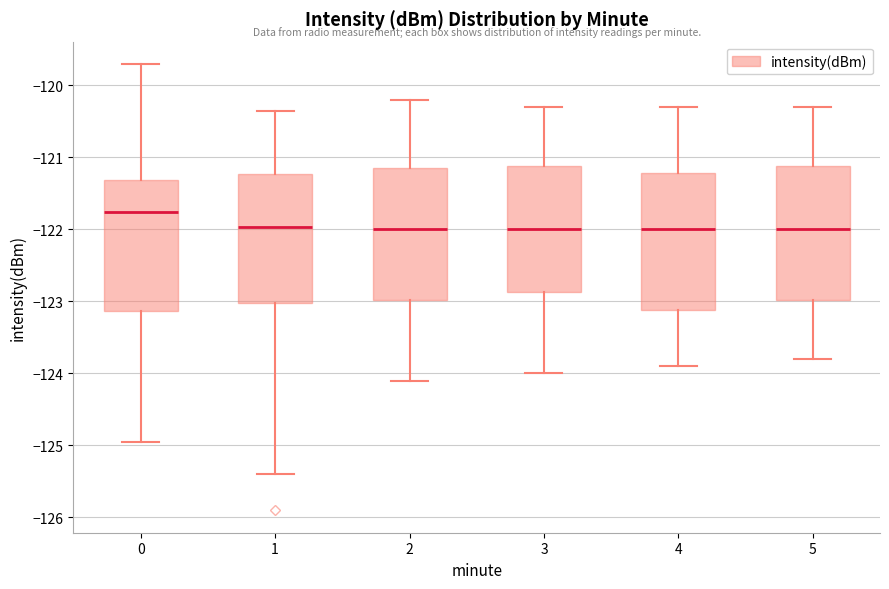

Where does the median line of the box at x = 2 sit on the y-axis? The values are not printed on the chart, so give them approximately, as read against the axis.

-122.0